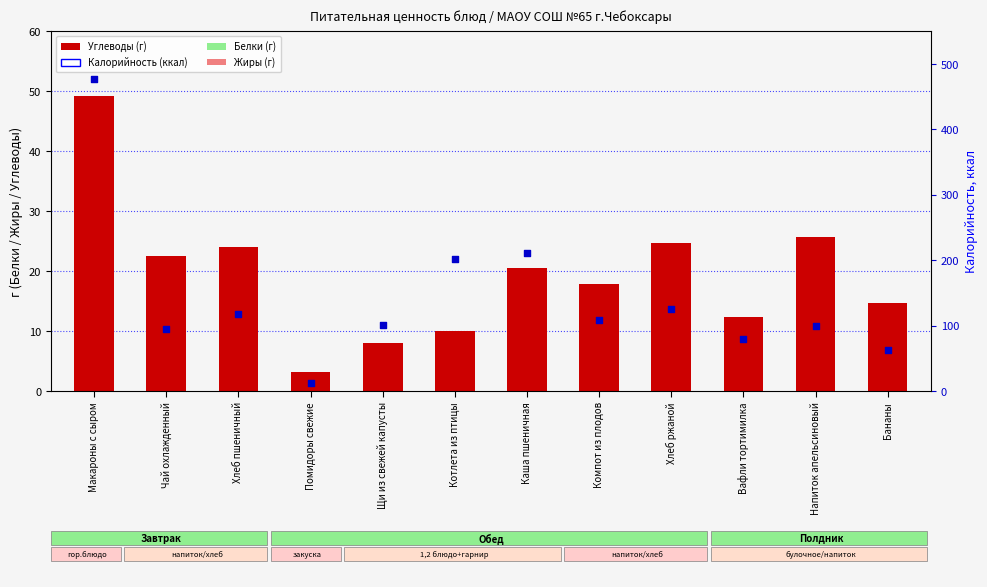

Which series contains the highest Y value?

Калорийность, ккал